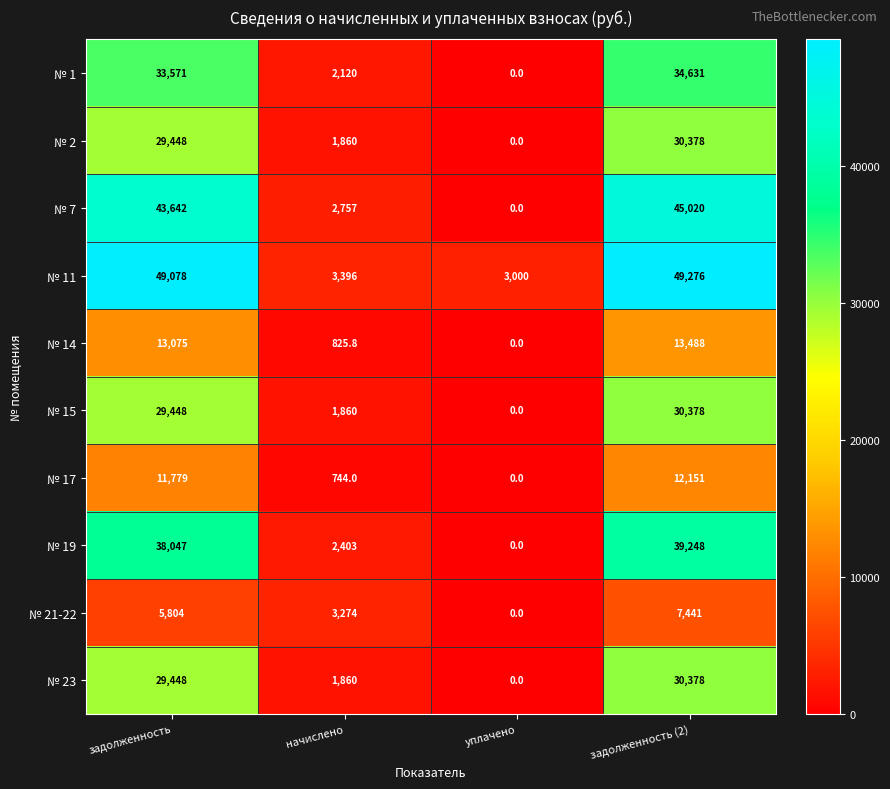

What is the average value of the № 14 series?

6847.2